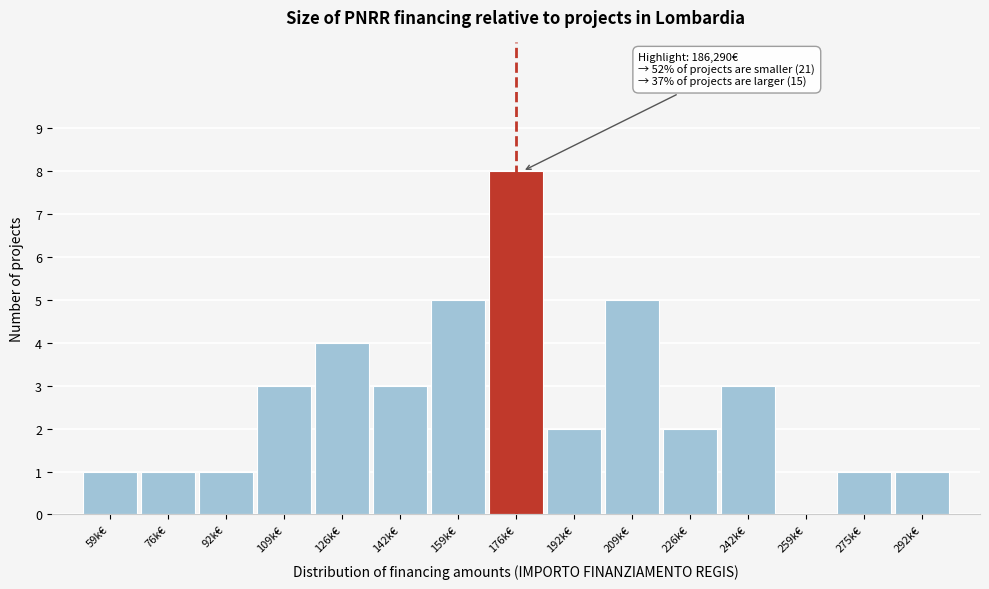

Reading left to right, transcribe all the data shown in this chart.

59k€=1	76k€=1	92k€=1	109k€=3	126k€=4	142k€=3	159k€=5	176k€=8	192k€=2	209k€=5	226k€=2	242k€=3	259k€=0	275k€=1	292k€=1